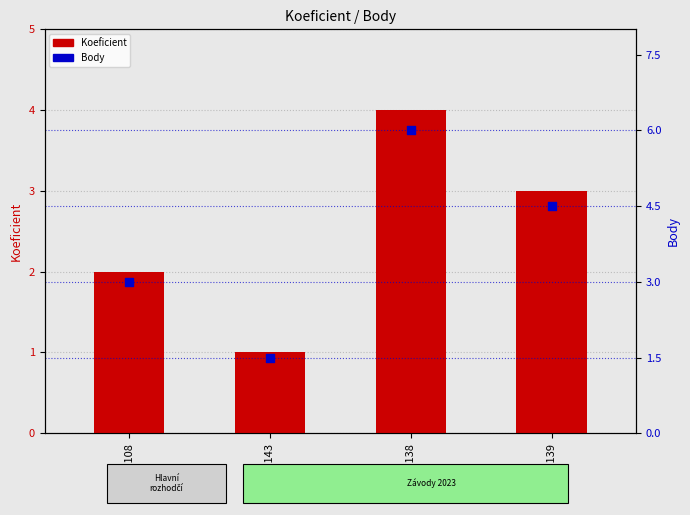

At how many categories does at least one series exceed 1?

4